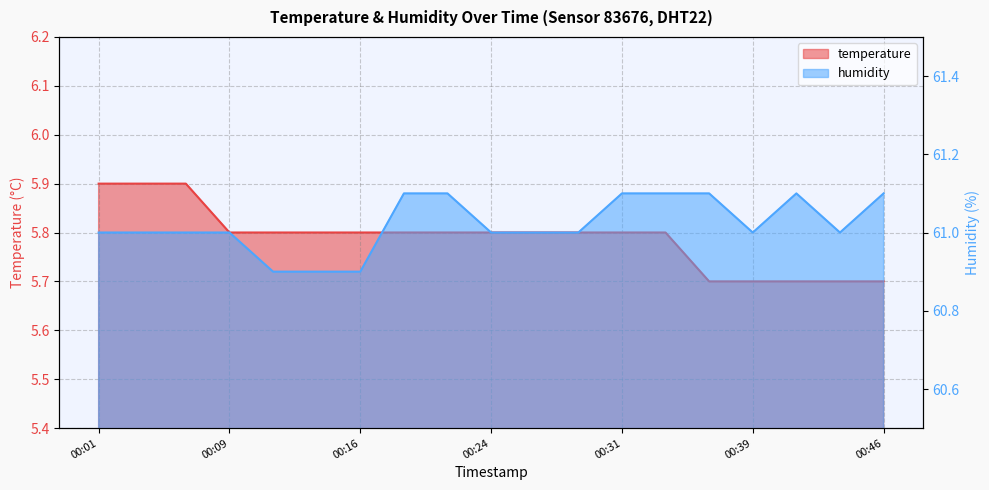

Reading left to right, transcribe all the data shown in this chart.

temperature: 00:01=5.9	00:04=5.9	00:06=5.9	00:09=5.8	00:11=5.8	00:14=5.8	00:16=5.8	00:19=5.8	00:21=5.8	00:24=5.8	00:26=5.8	00:29=5.8	00:31=5.8	00:34=5.8	00:36=5.7	00:39=5.7	00:41=5.7	00:44=5.7	00:46=5.7
humidity: 00:01=61.0	00:04=61.0	00:06=61.0	00:09=61.0	00:11=60.9	00:14=60.9	00:16=60.9	00:19=61.1	00:21=61.1	00:24=61.0	00:26=61.0	00:29=61.0	00:31=61.1	00:34=61.1	00:36=61.1	00:39=61.0	00:41=61.1	00:44=61.0	00:46=61.1